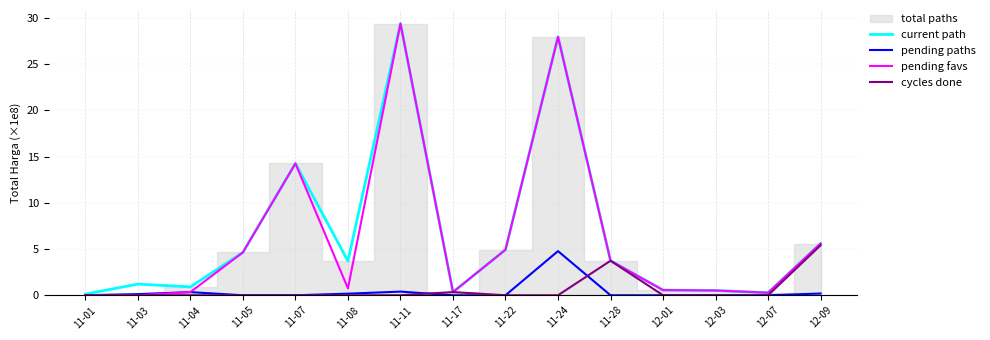

What is the minimum value for current path?

0.1